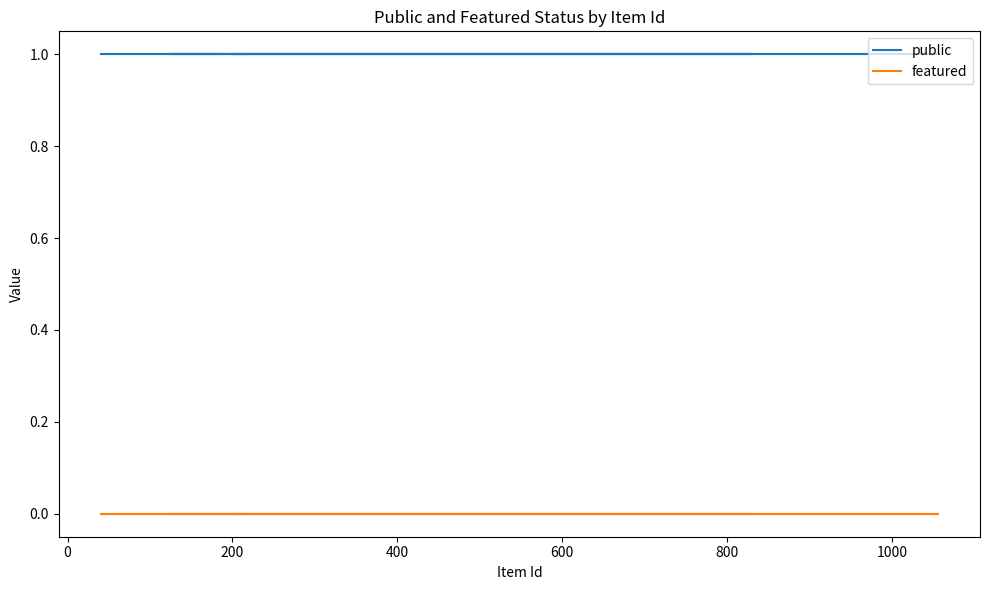

What is the average value of the public series?

1